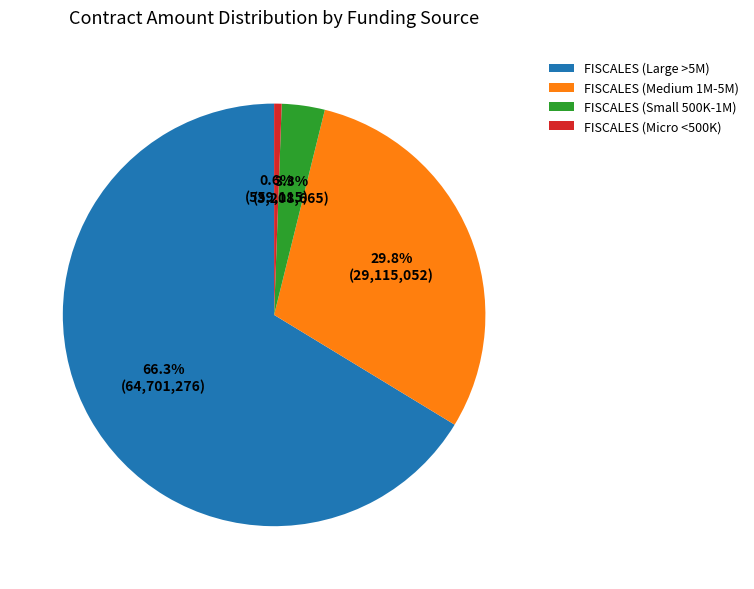

What percentage is NOT represented by FISCALES (Micro <500K)?

99.4%